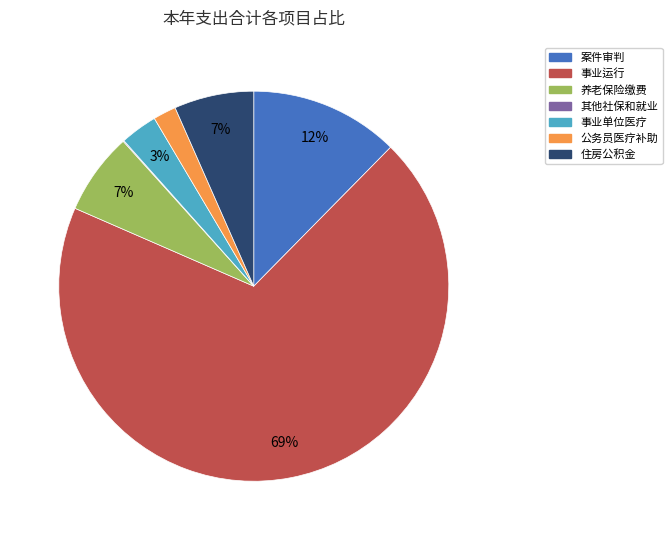

To the nearest percent, what is the average slice percentage?

14%